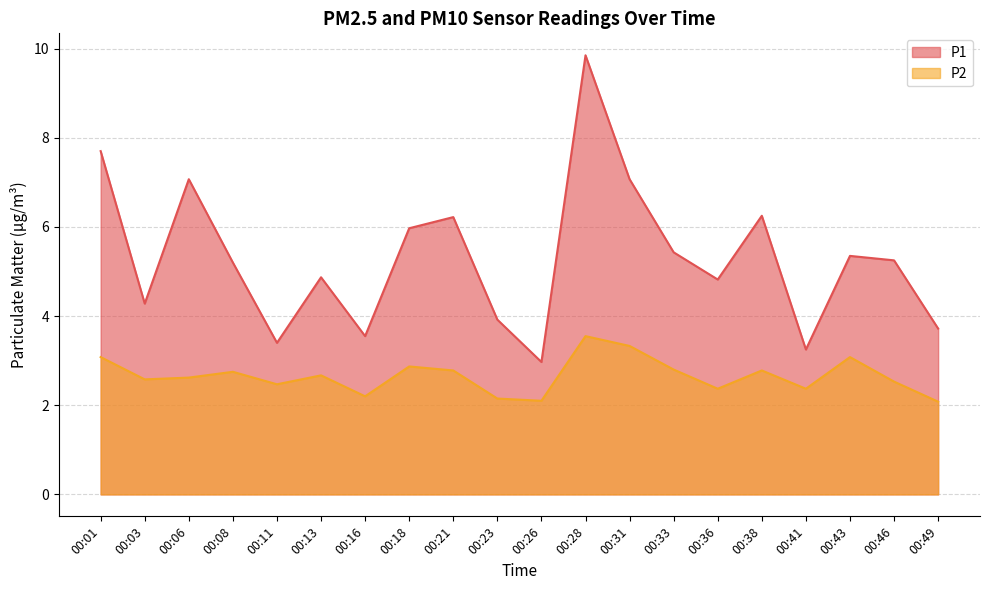

True or false: P2 and P1 intersect in this chart.

False